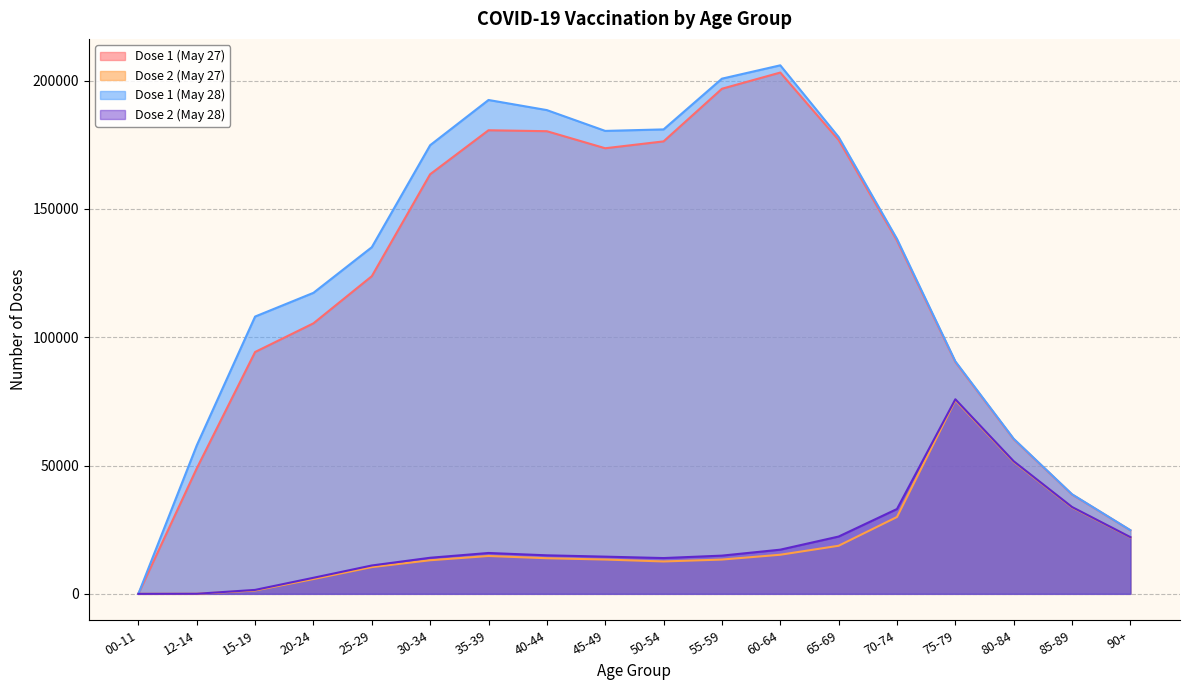

At which label does Dose 2 (May 28) reach its peak?

75-79